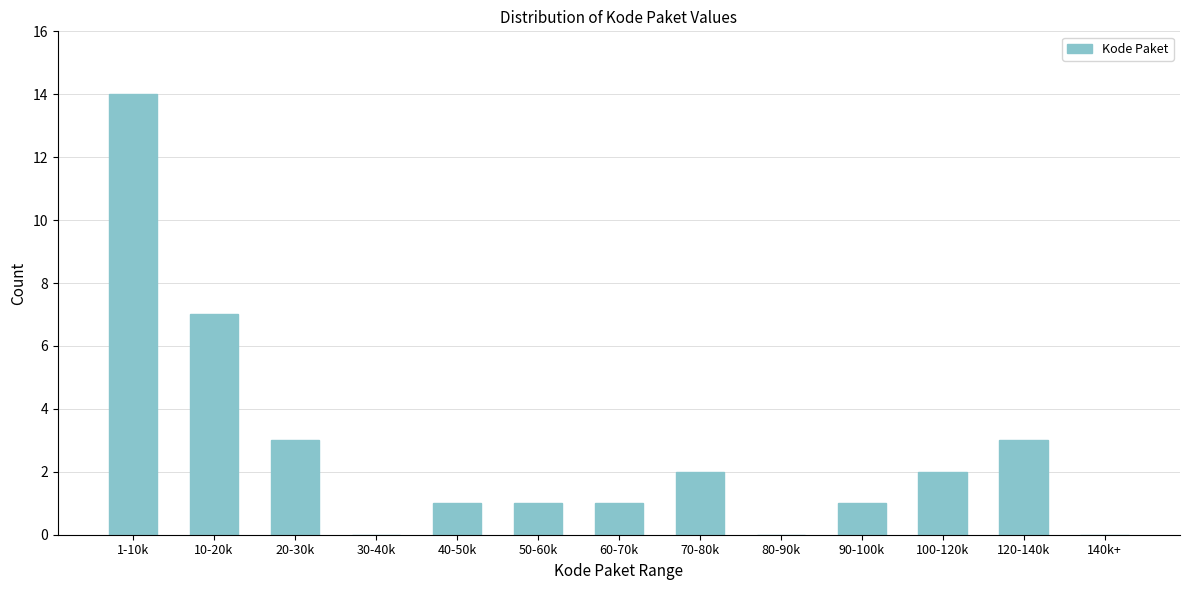

Reading left to right, list all the values displayed in this chart.

1-10k=14	10-20k=7	20-30k=3	30-40k=0	40-50k=1	50-60k=1	60-70k=1	70-80k=2	80-90k=0	90-100k=1	100-120k=2	120-140k=3	140k+=0